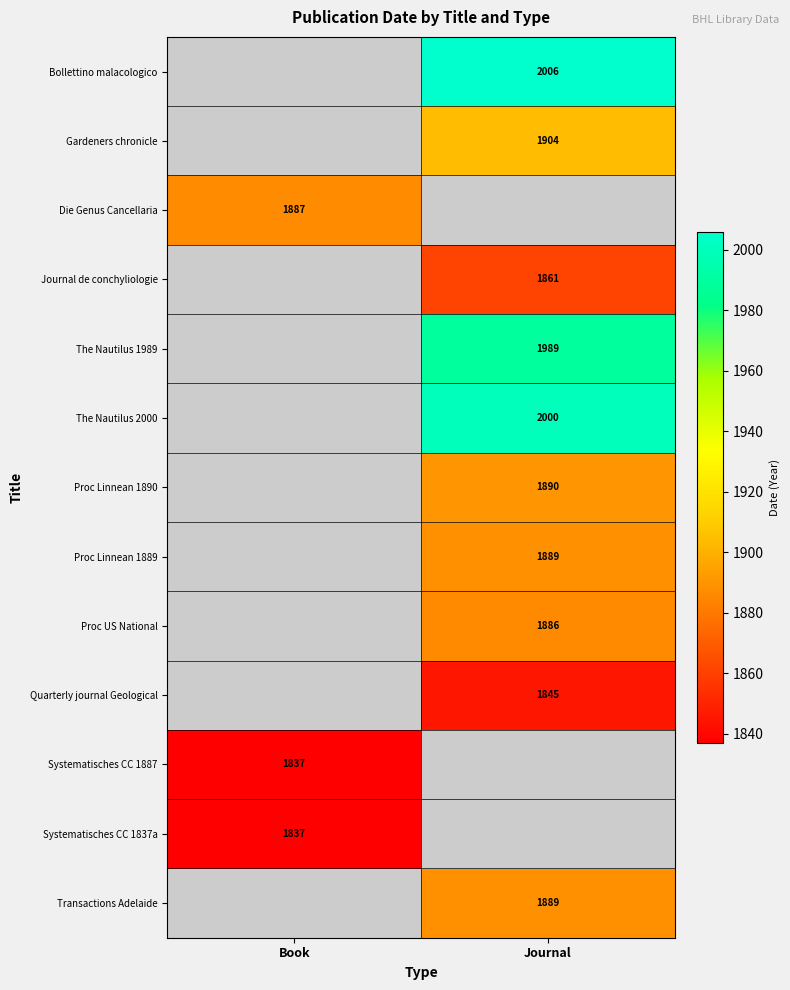

What is the maximum value shown in the chart?

2006.0